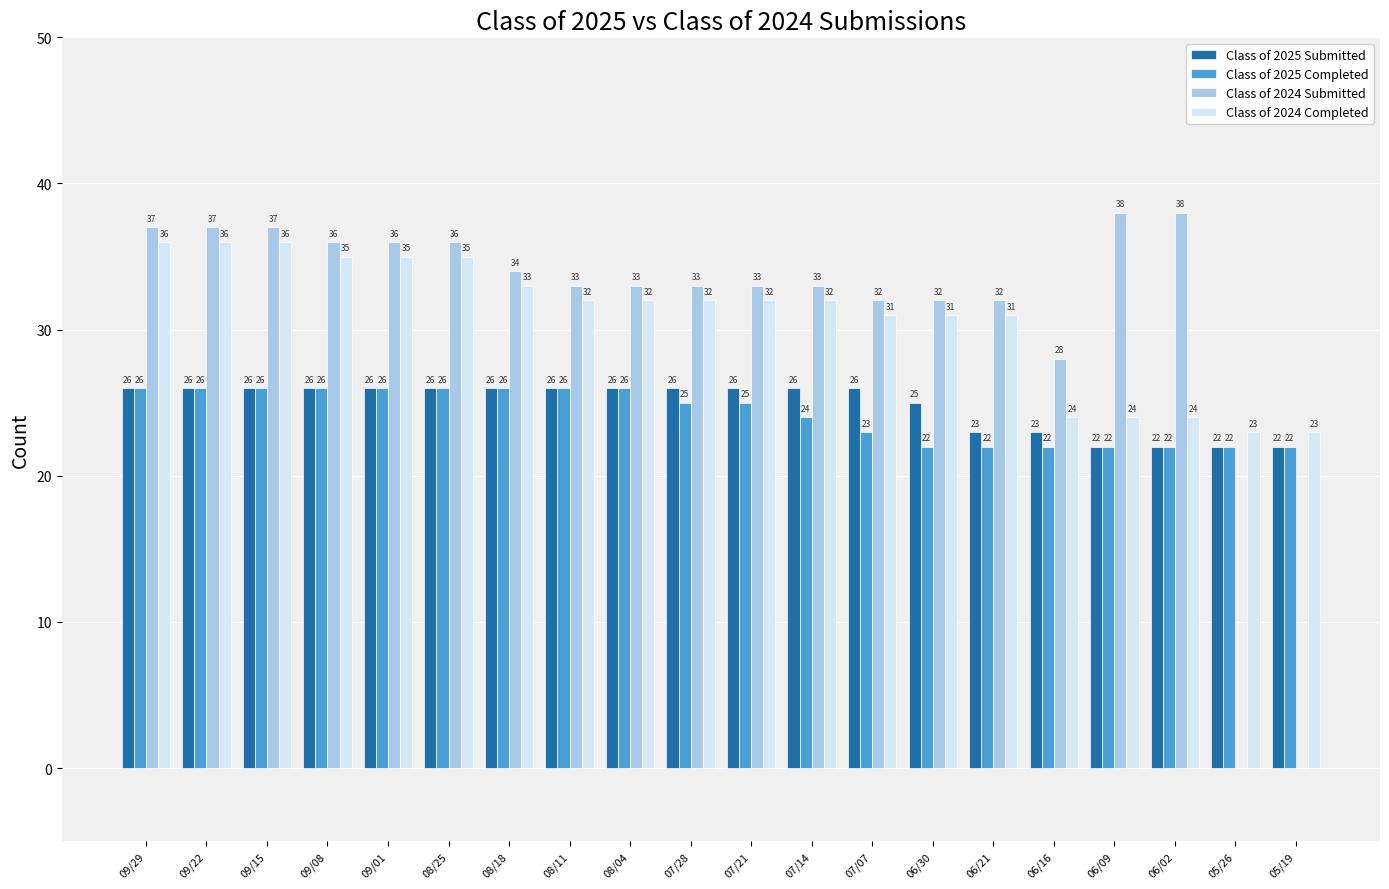

Which series has the widest spread of values?

Class of 2024 Submitted